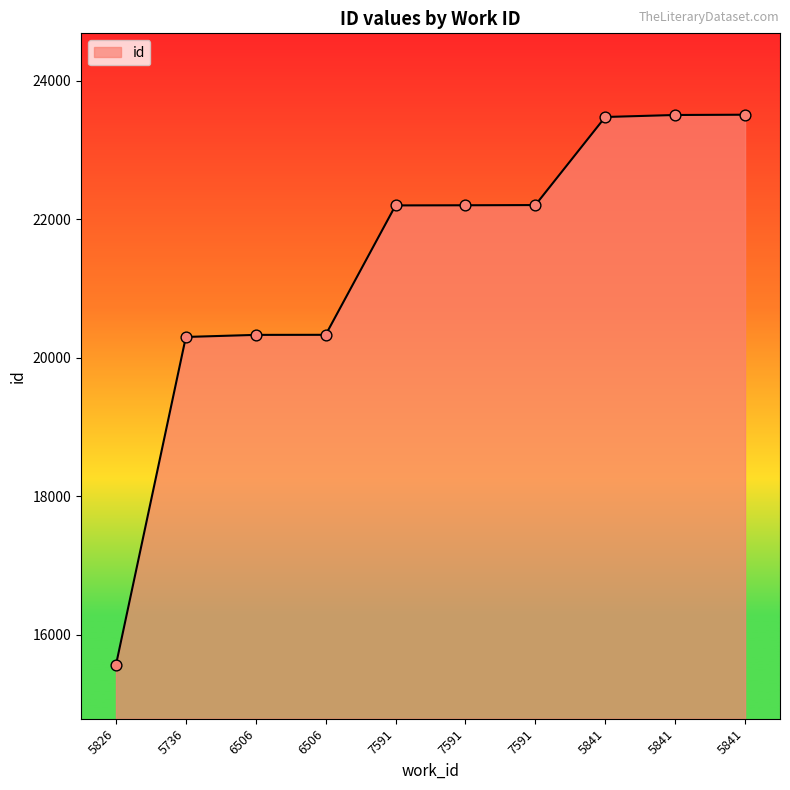

Between 7591 and 5841, which is larger?

5841